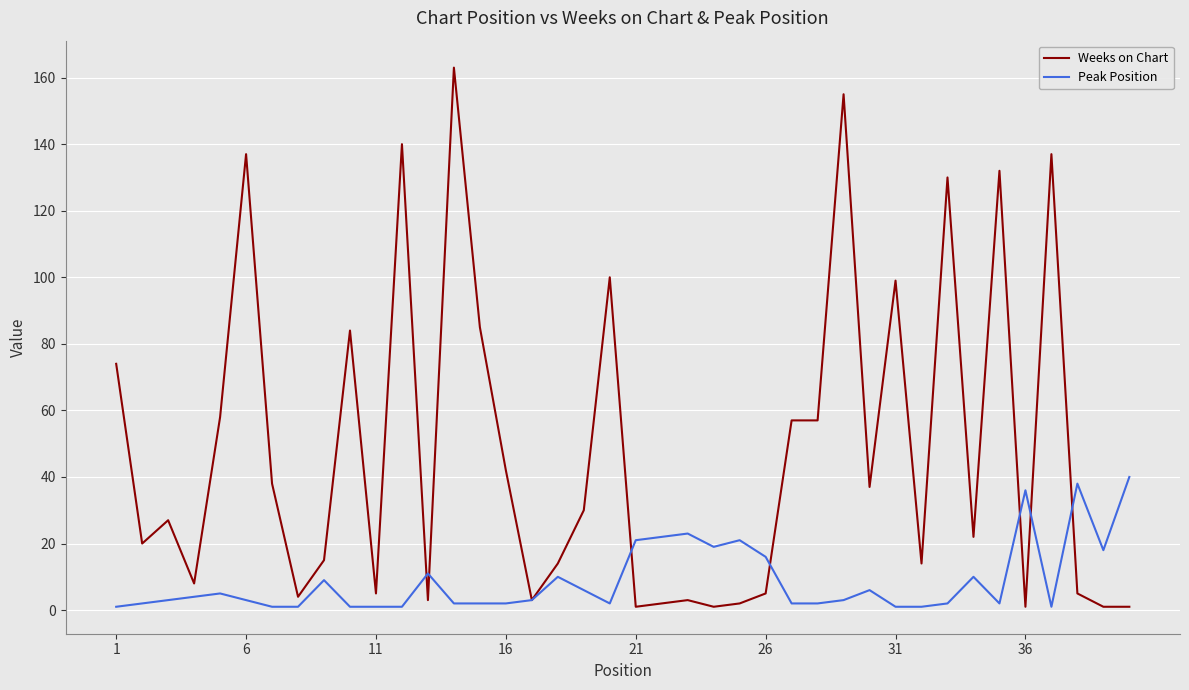

List the series in order of their overall mean, highest first.

Weeks on Chart, Peak Position